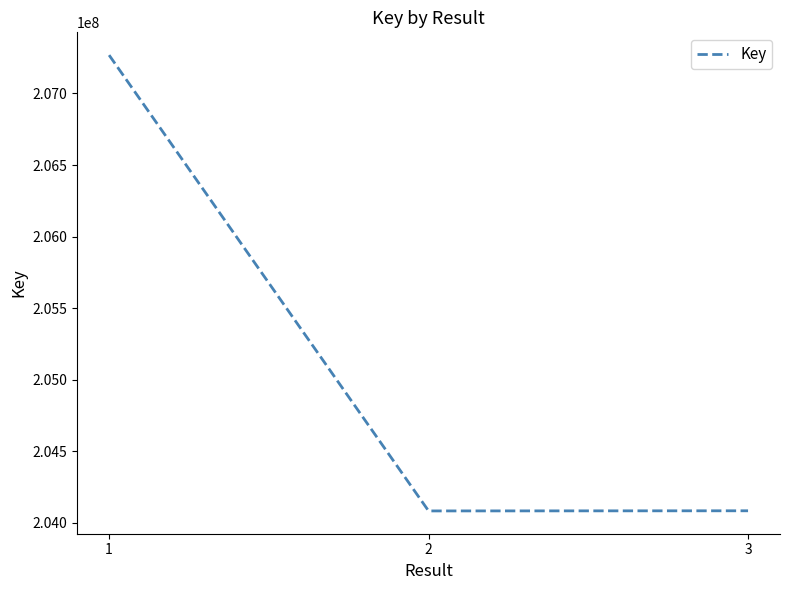

Which has a higher value, 3 or 1?

1